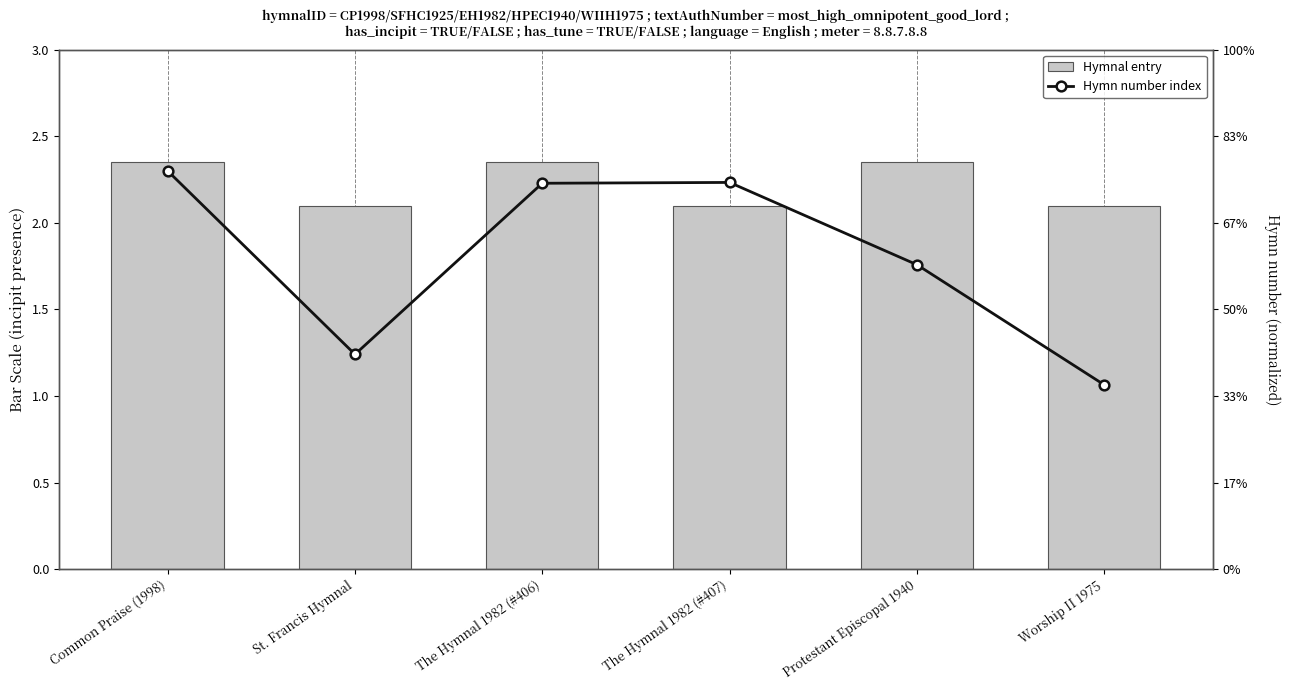

What are all the series names shown in the legend?

Hymnal entry, Hymn number index